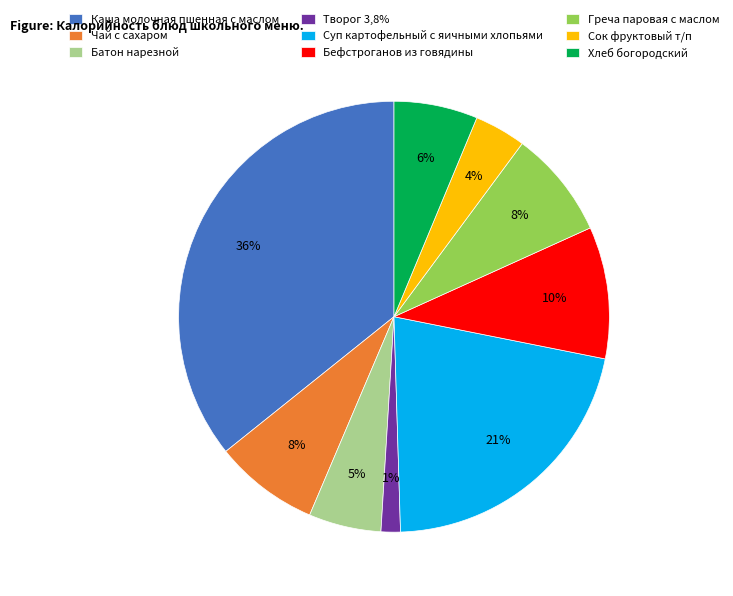

The Хлеб богородский slice represents 6% of the pie. True or false?

True